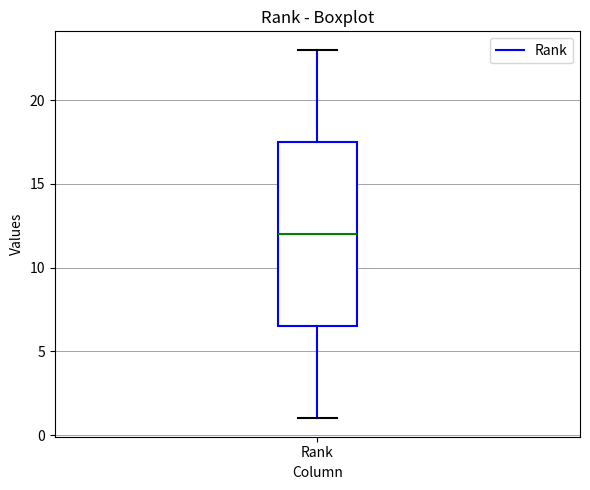

Read this box plot against the y-axis: the position of the median line, the range covered by the box, and the ends of both whiskers. The values are not printed on the chart, so give them approximately, as read against the axis.

median 12.0, box 6.5 to 17.5, whiskers 1.0 to 23.0